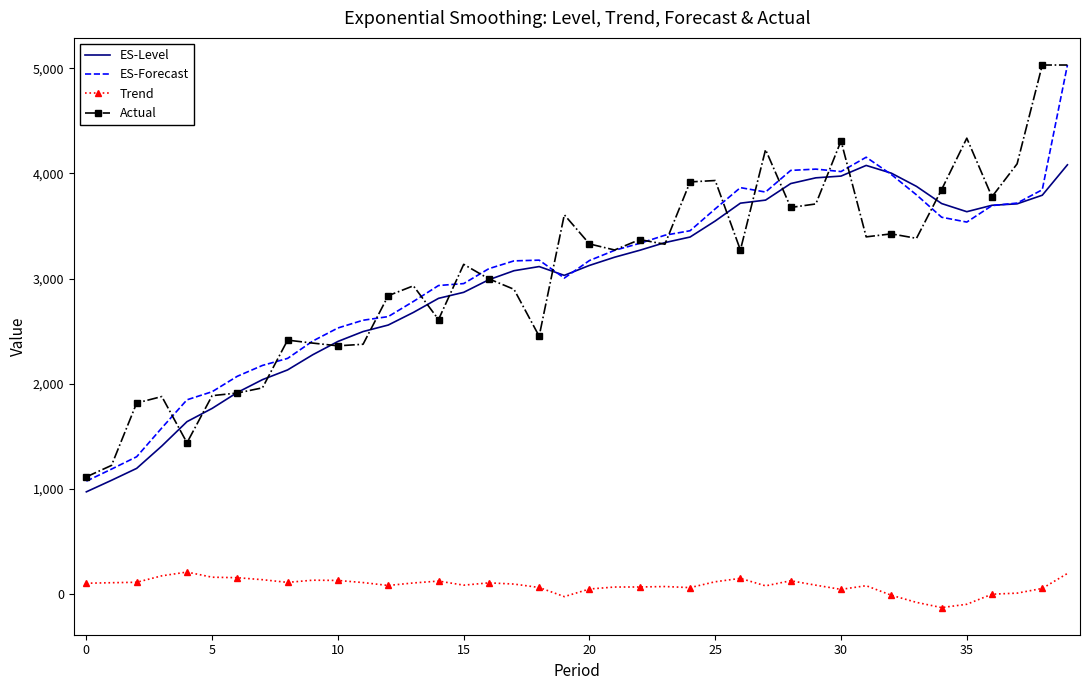

True or false: Trend and ES-Forecast cross at least once.

False